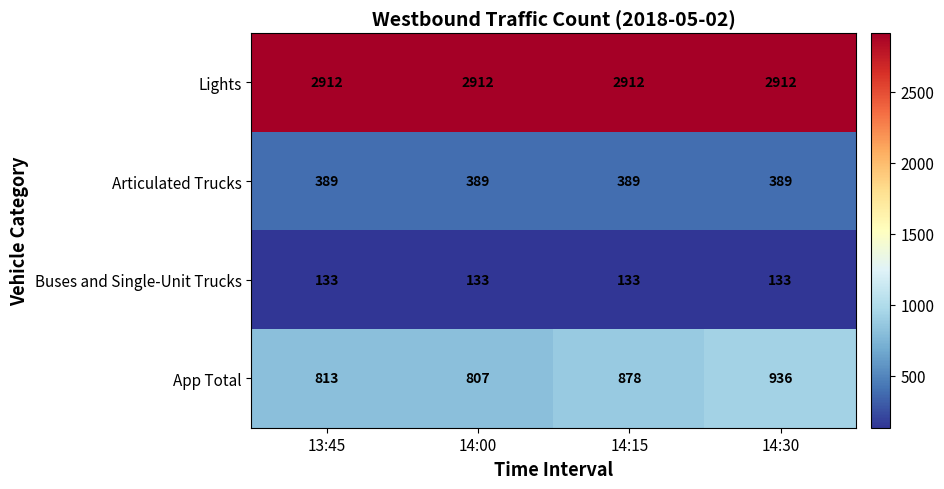

Reading right to left, transcribe all the data shown in this chart.

Lights: 2912	2912	2912	2912
Articulated Trucks: 389	389	389	389
Buses and Single-Unit Trucks: 133	133	133	133
App Total: 936	878	807	813